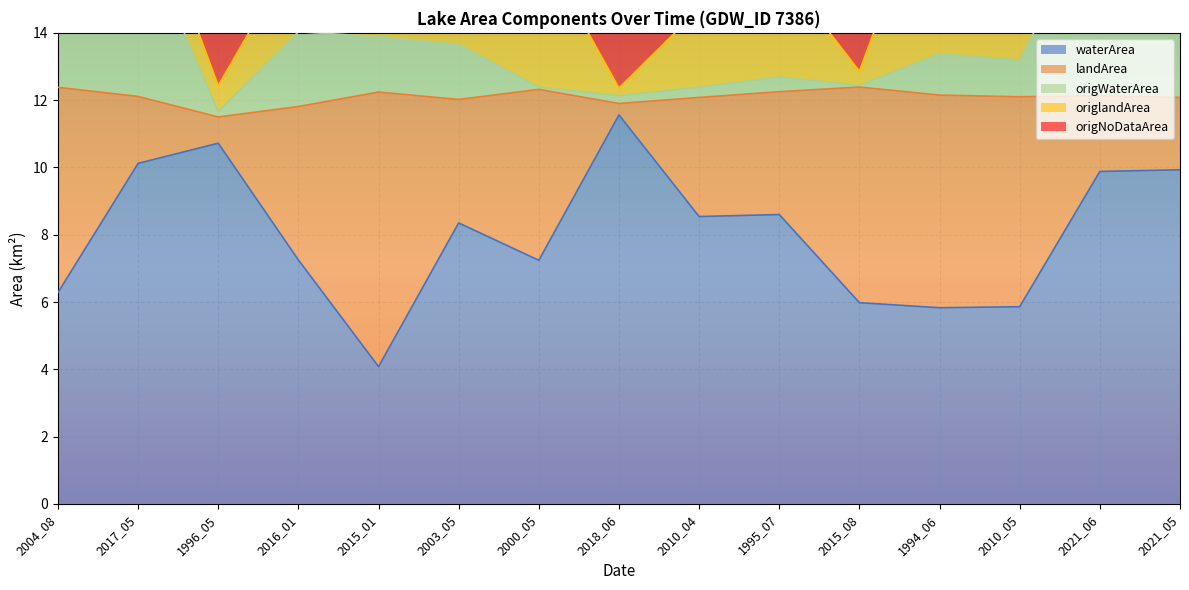

True or false: waterArea and origWaterArea intersect in this chart.

False